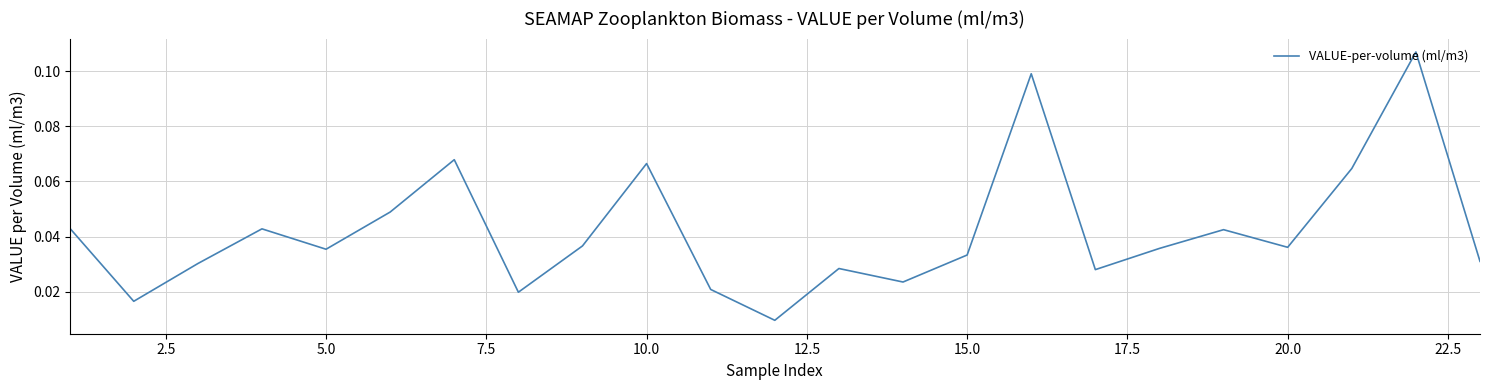

Which has a higher value, 15.0 or 20.0?

20.0